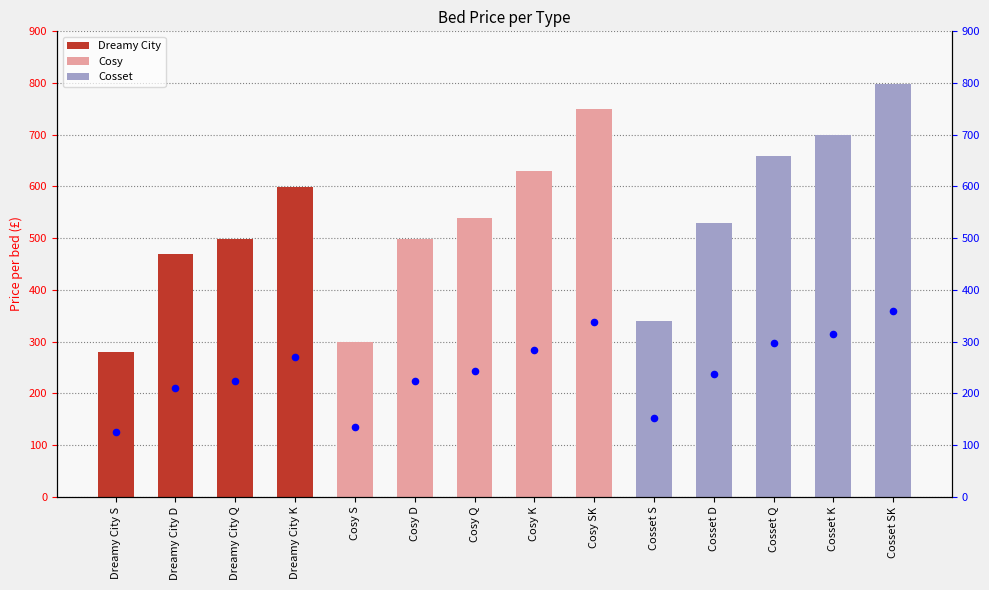

What is the total value across all series at Cosy K?

912.0